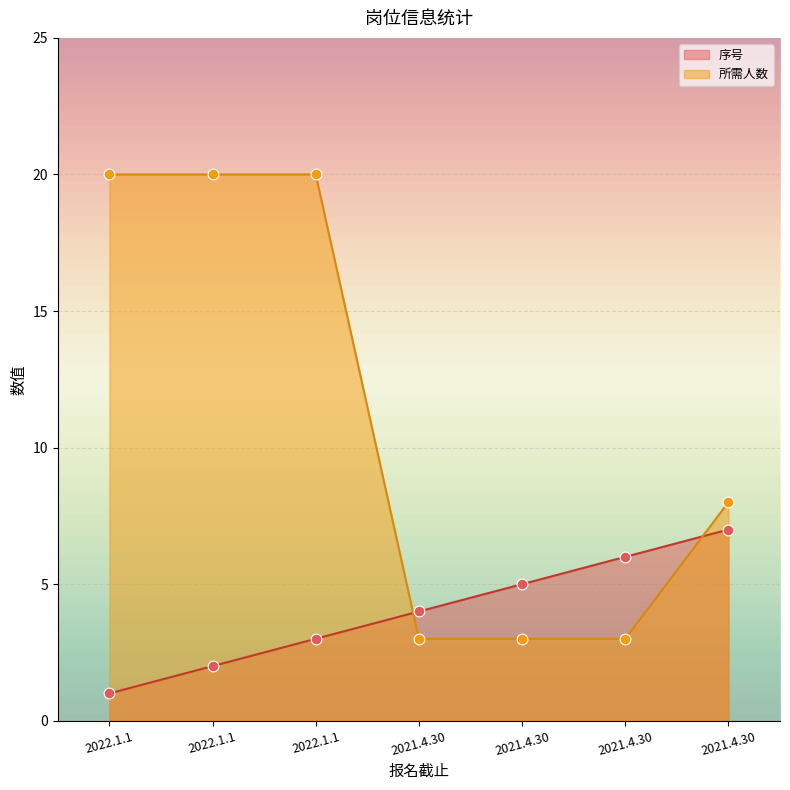

Which series has the largest total across all categories?

所需人数